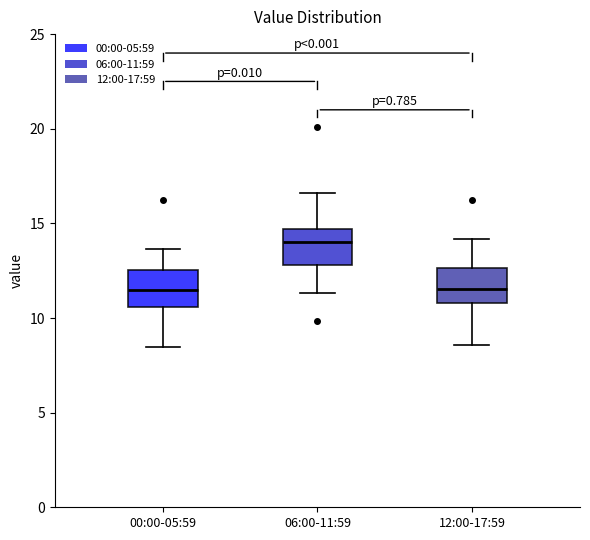

Where does the upper whisker of the box for 00:00-05:59 end on the y-axis? The values are not printed on the chart, so give them approximately, as read against the axis.

13.5